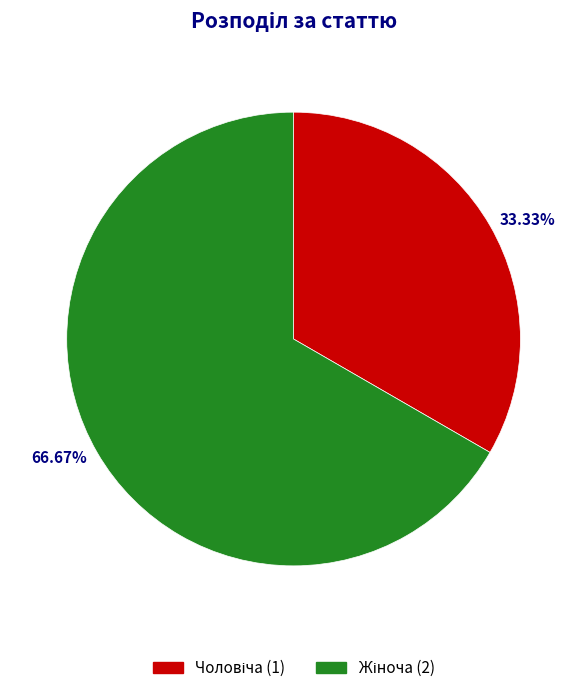

Which has a higher value, Жіноча or Чоловіча?

Жіноча